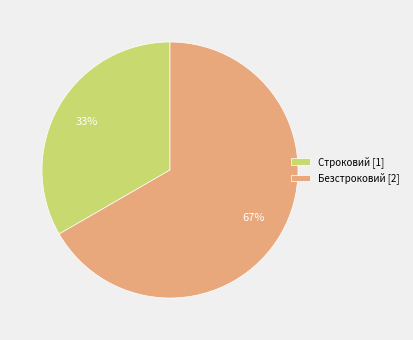

Count the number of slices in the pie.

2